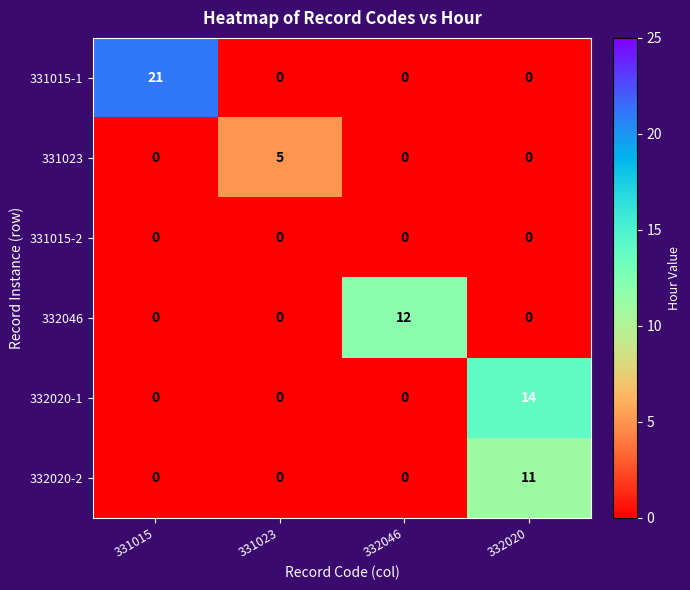

At how many categories does at least one series exceed 2?

4